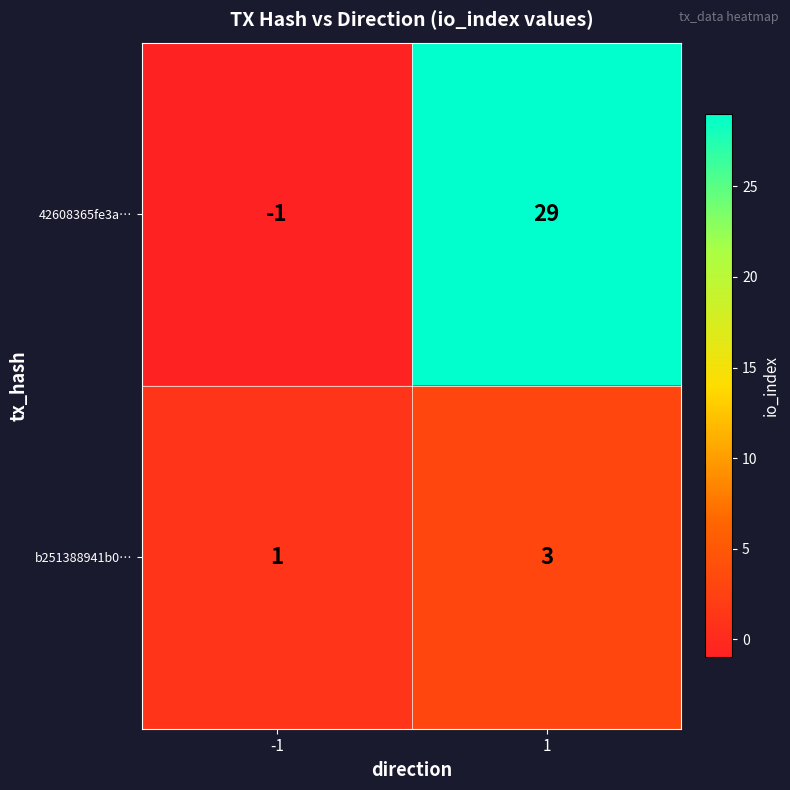

How many series are shown in this chart?

2